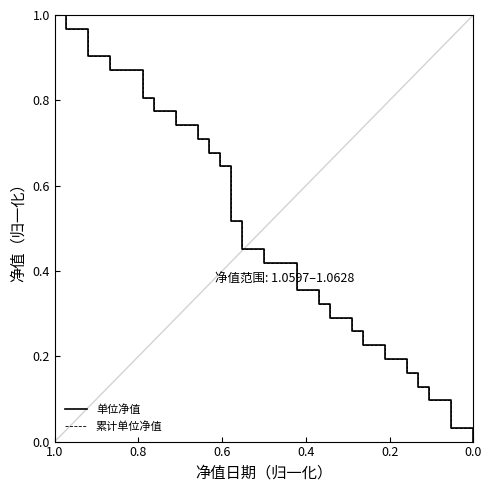

Which series has the largest total across all categories?

单位净值